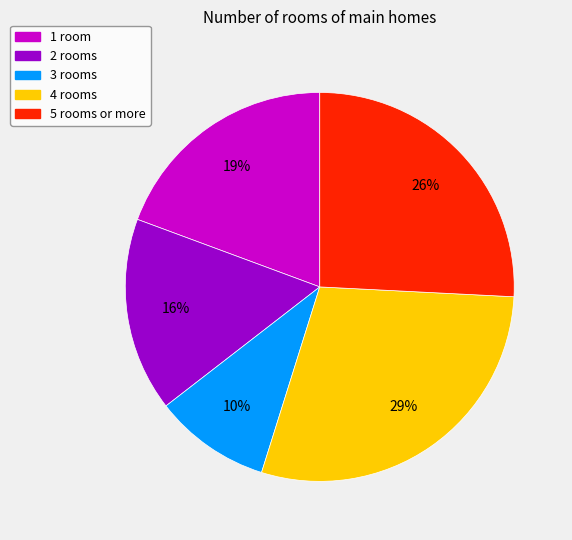

Does any single category account for the majority?

No